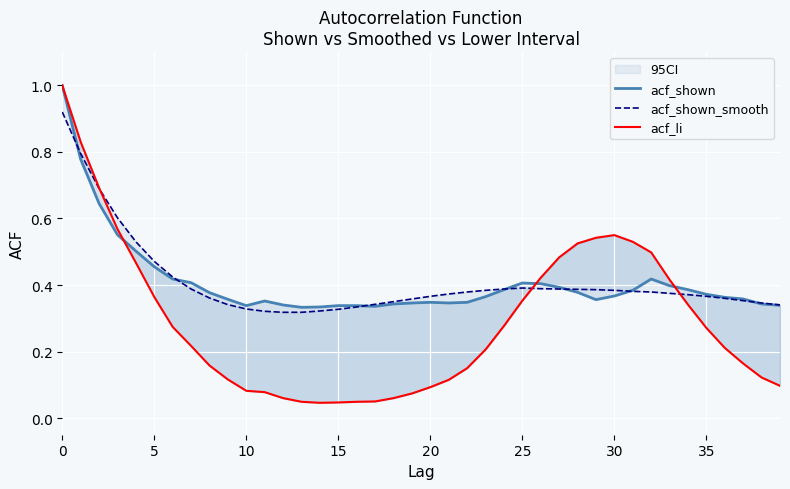

What is the total value across all series at 35?

1.0